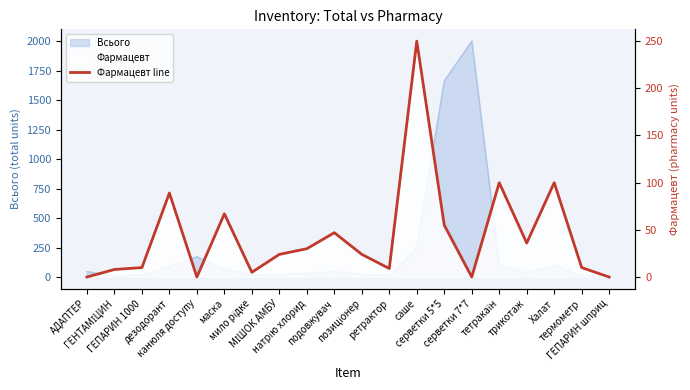

Rank the categories by value from highest to lowest.

саше, тетракаїн, Халат, дезодорант, маска, серветки 5*5, подовжувач, трикотаж, натрію хлорид, МІШОК АМБУ, позиціонер, ГЕПАРИН 1000, термометр, ретрактор, ГЕНТАМІЦИН, мило рідке, АДАПТЕР, канюля доступу, серветки 7*7, ГЕПАРИН шприц